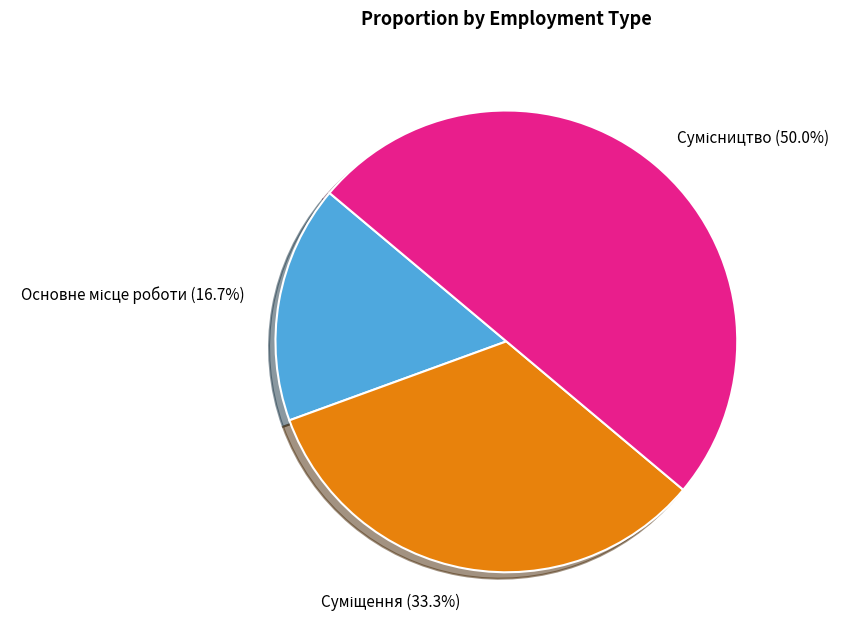

To the nearest percent, what is the average slice percentage?

33%